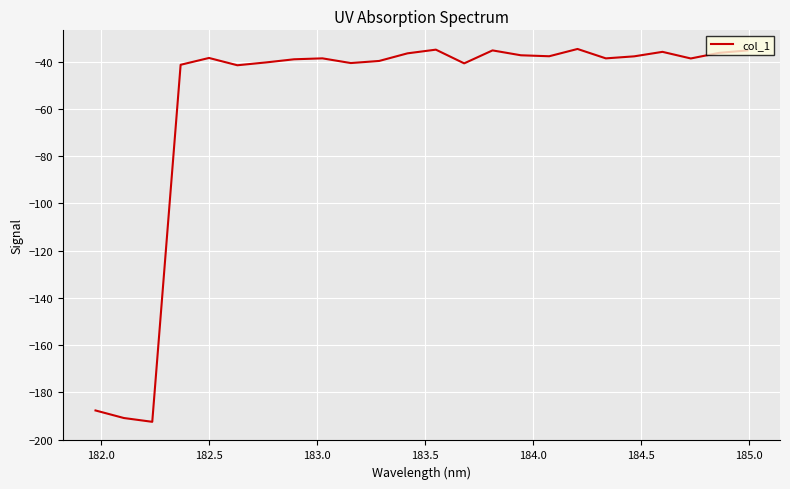

What is the difference between the maximum and minimum values?

157.8